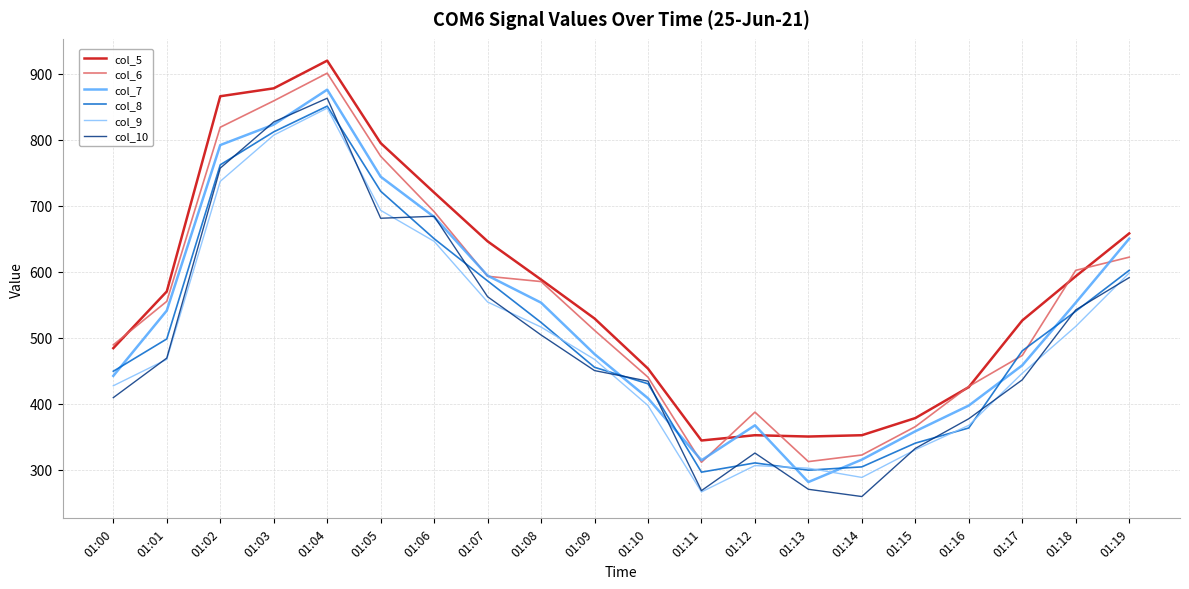

What is the difference between the second highest and minimum values in the col_9 series?

541